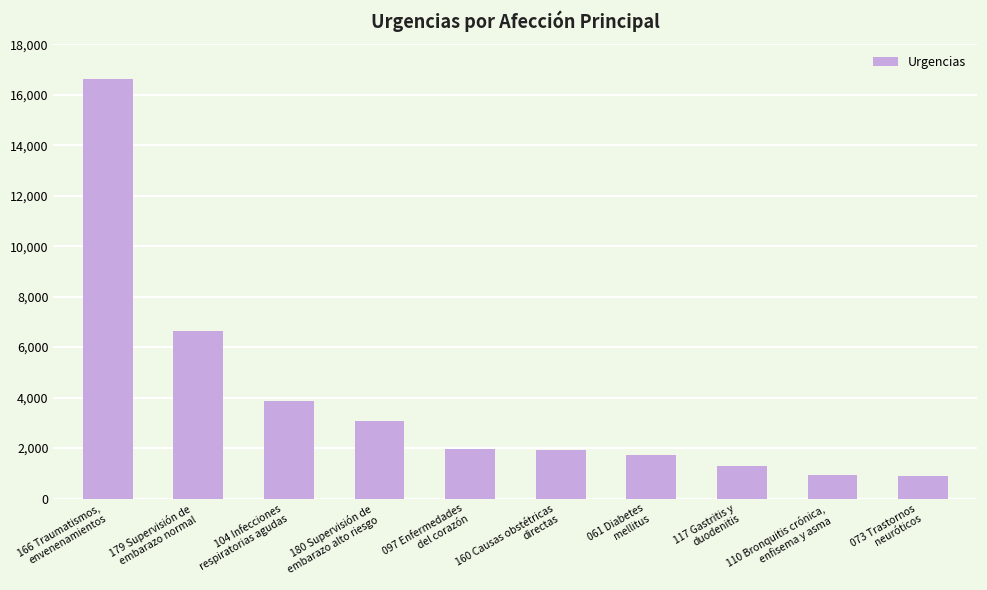

What is the maximum value shown in the chart?

16641